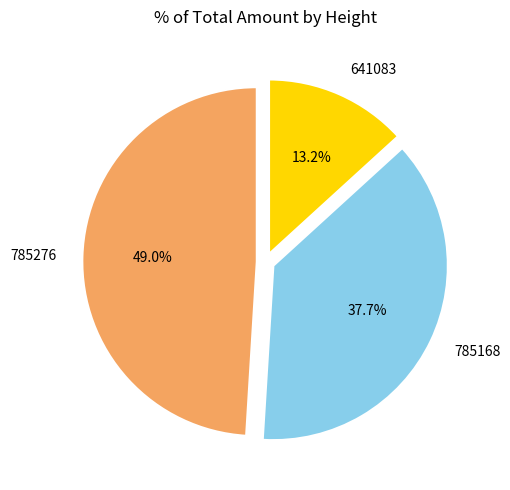

How much of the chart is everything except 641083?

86.8%